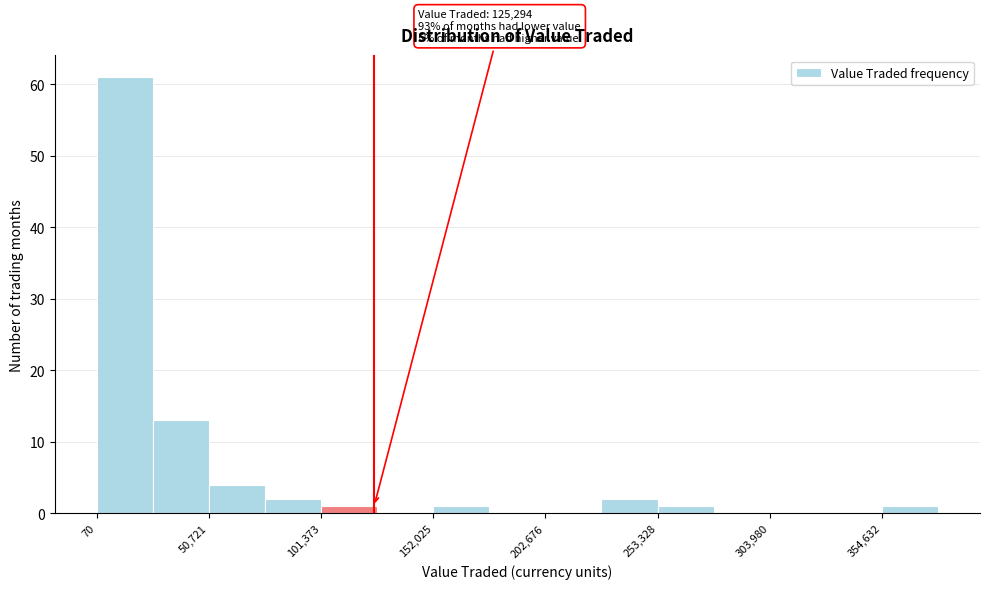

Read against the x-axis, roughly where is the centre of the tallest bar?

10000